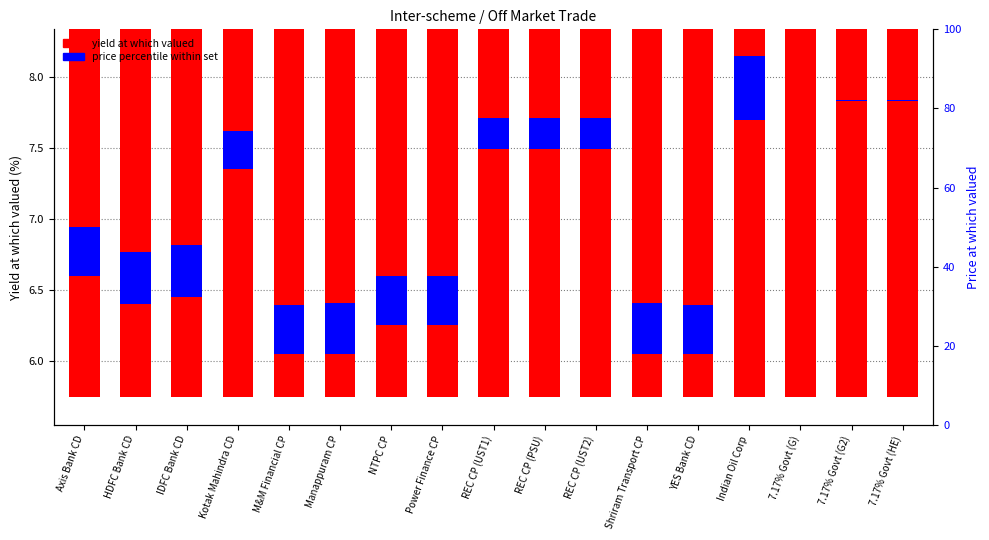

How many bars are there in each group?

2